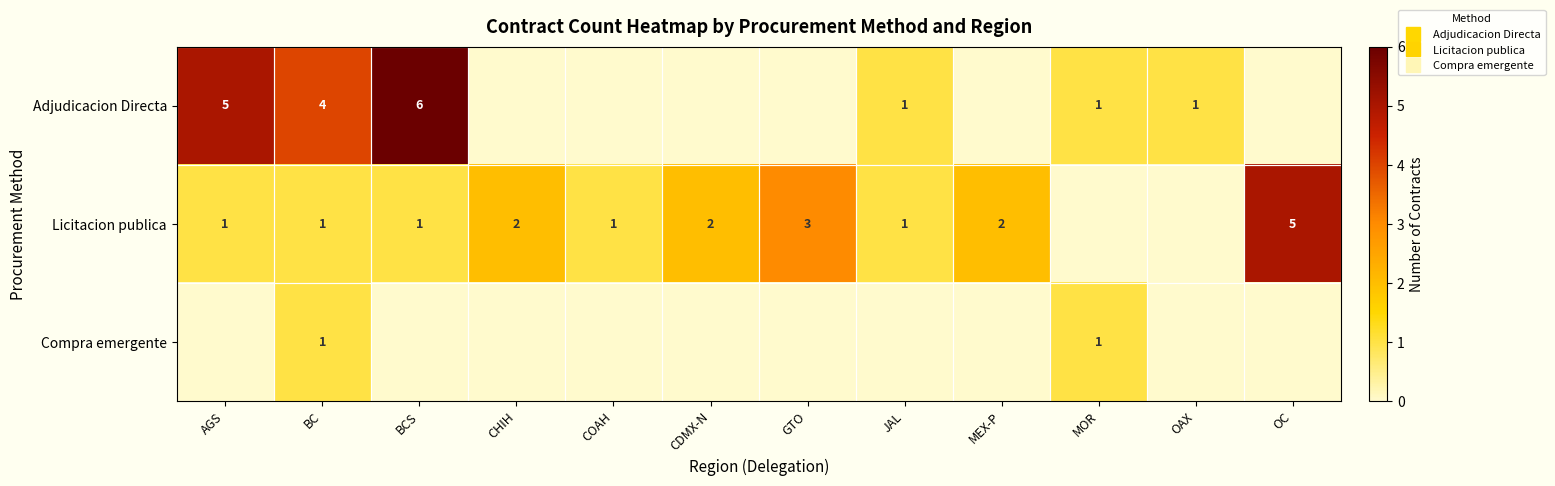

List the series in order of their peak value, lowest first.

Compra emergente, Licitacion publica, Adjudicacion Directa